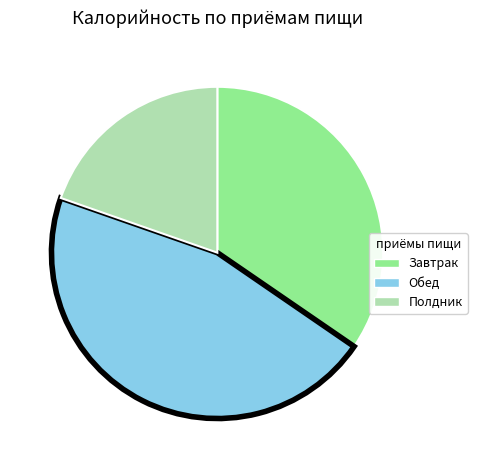

Is the sum of Завтрак and Полдник greater than half?

Yes